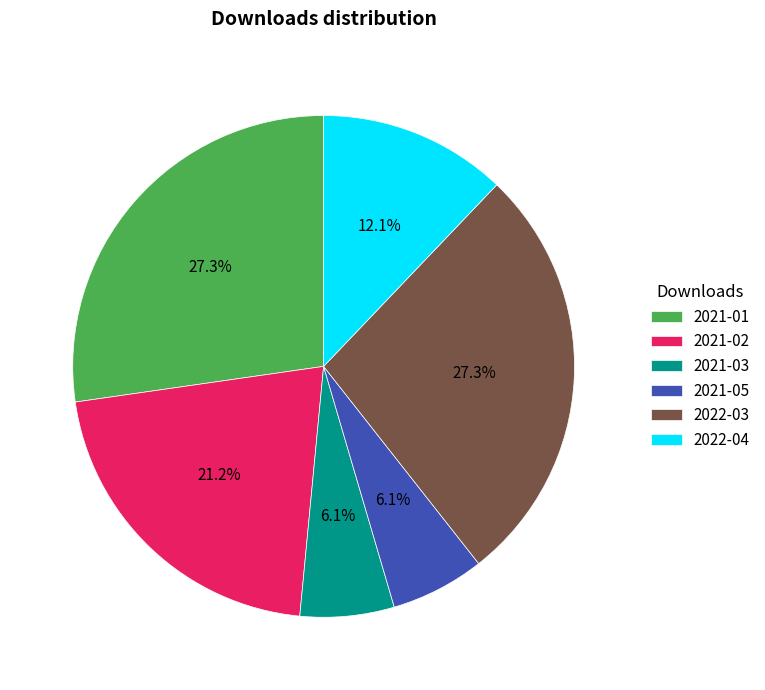

To the nearest percent, what is the difference between the largest and smallest slice percentages?

21%